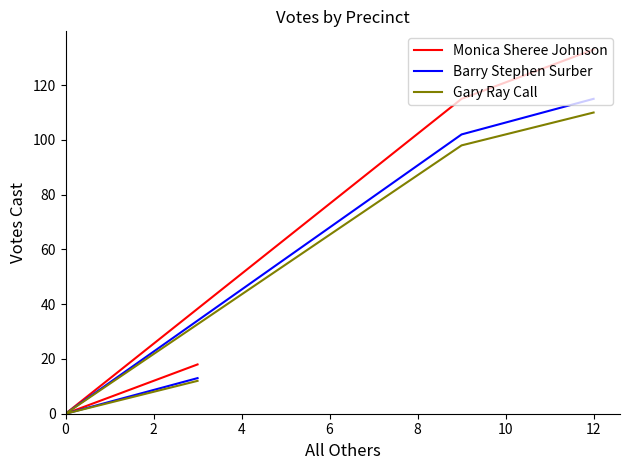

Count the number of data series in this chart.

3